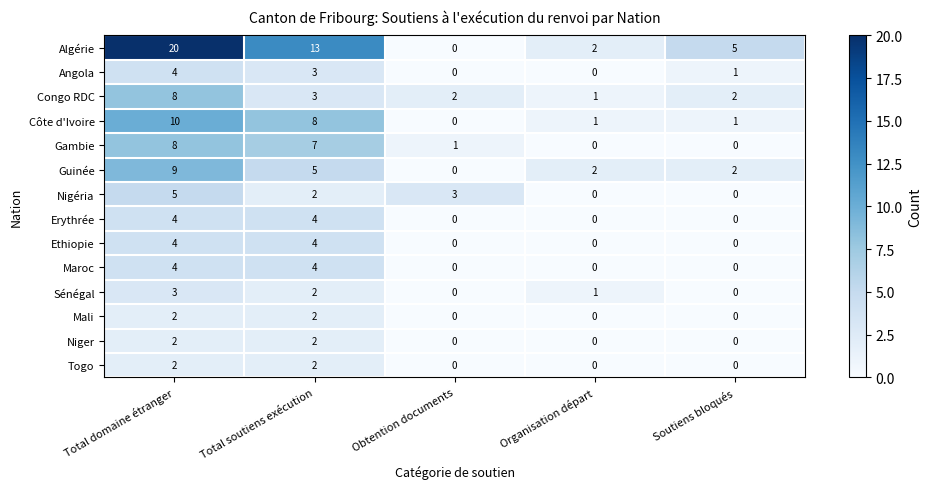

Where is Algérie nearest to the value 10?

Total soutiens exécution